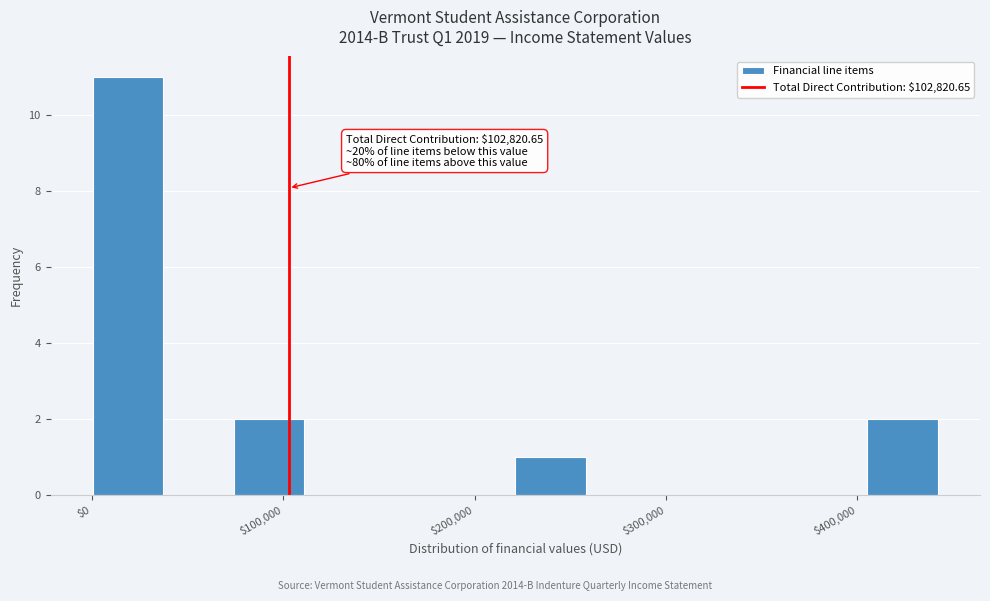

Around what value on the x-axis is the tallest bar? Give the approximate position of its centre, as read against the axis.

20000